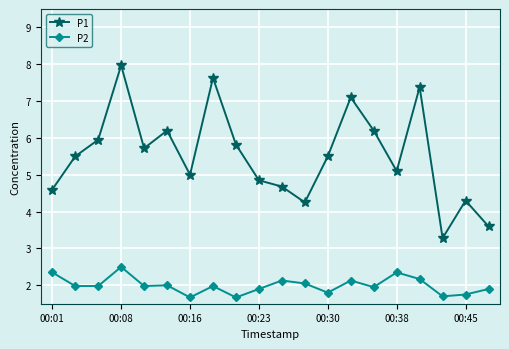

Which series has the largest range (max minus min)?

P1